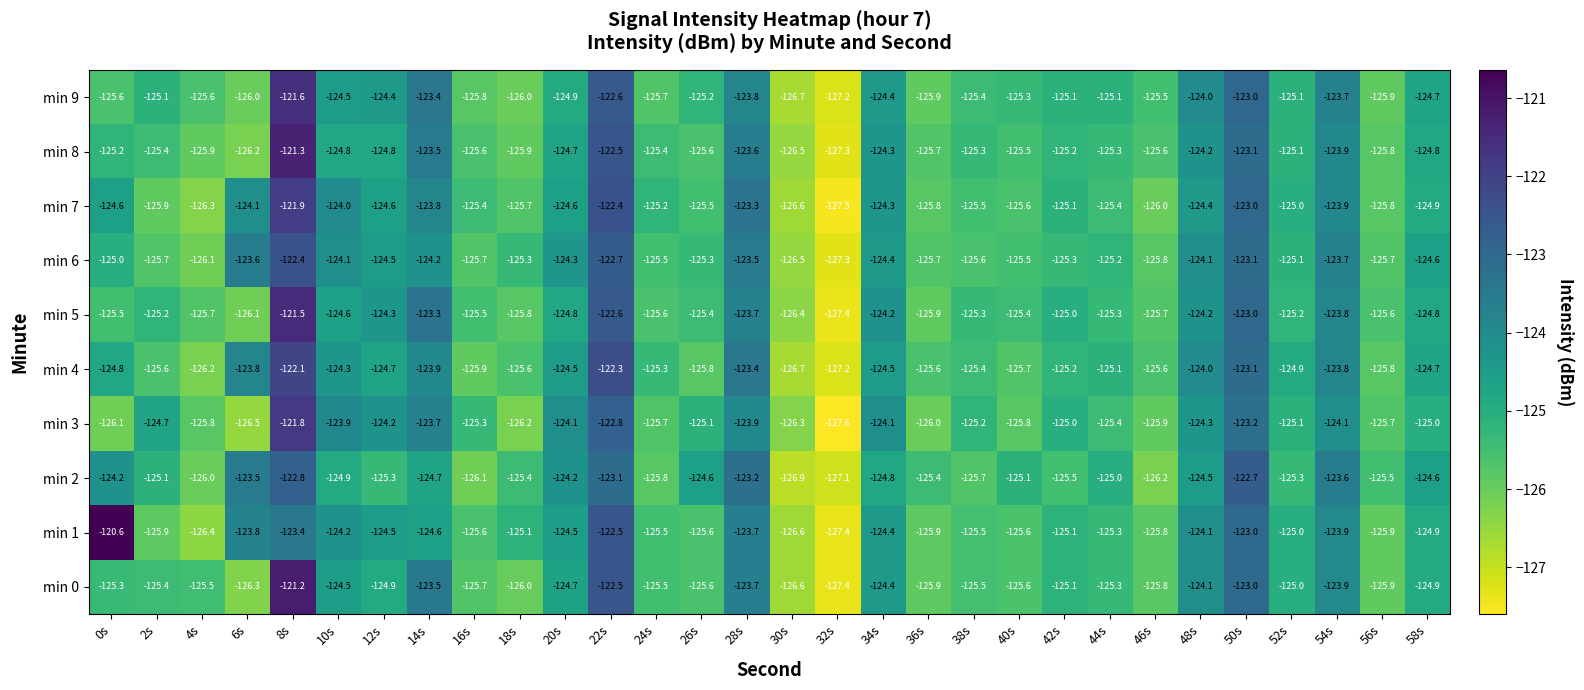

The min 6 series shows -123.7 at 54s. True or false?

True